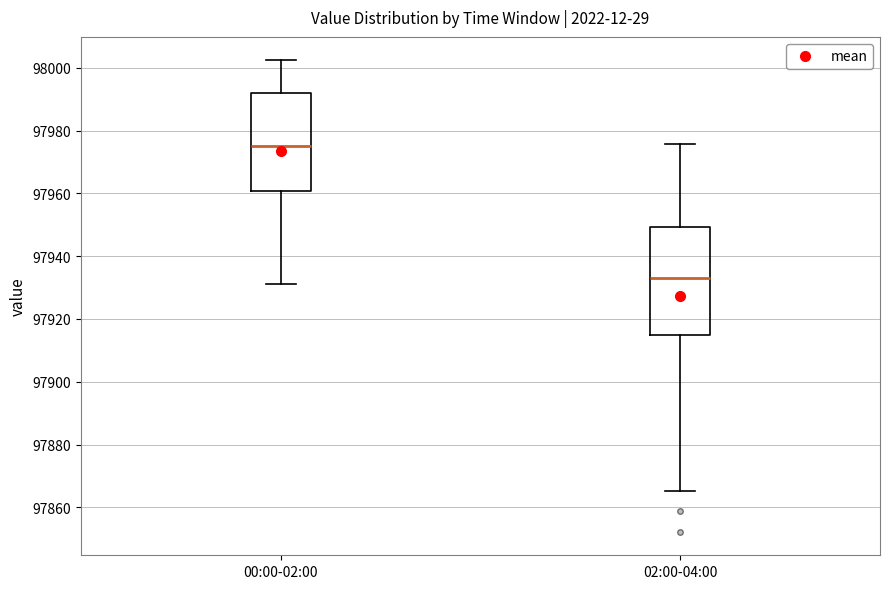

Reading left to right, read every box against the y-axis: the position of its median line, the range the box covers, and the ends of its whiskers. The values are not printed on the chart, so give them approximately, as read against the axis.

00:00-02:00: median 97976, box 97960 to 97992, whiskers 97932 to 98002
02:00-04:00: median 97934, box 97916 to 97950, whiskers 97866 to 97976